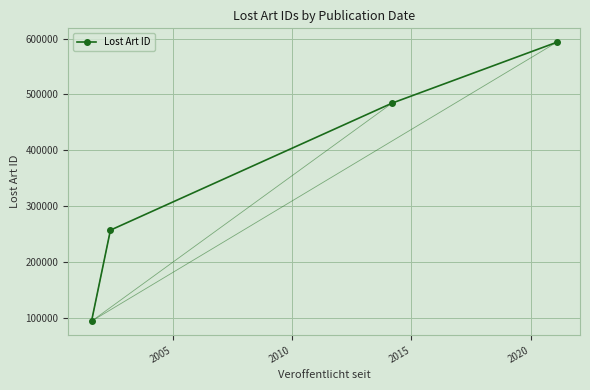

What is the difference between the second highest and second lowest values?

227580